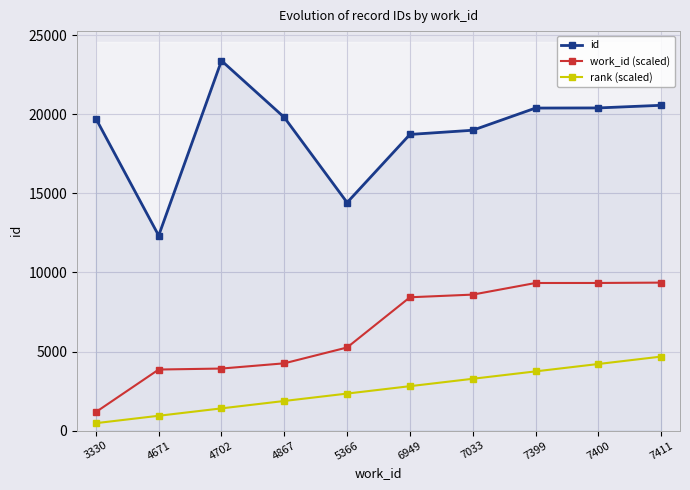

At which label is id closest to 17861?

6949